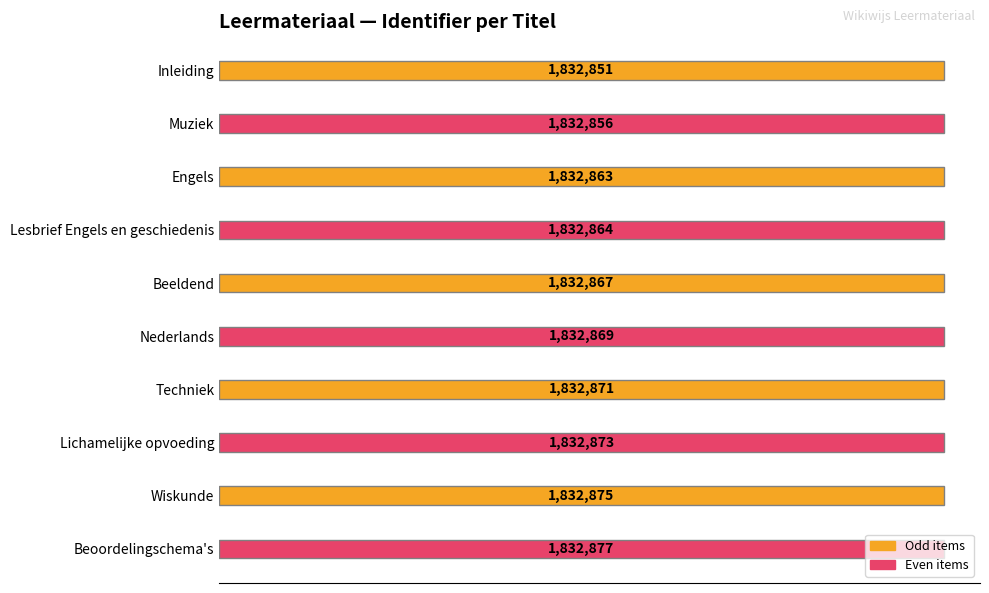

What is the maximum value shown in the chart?

1832877